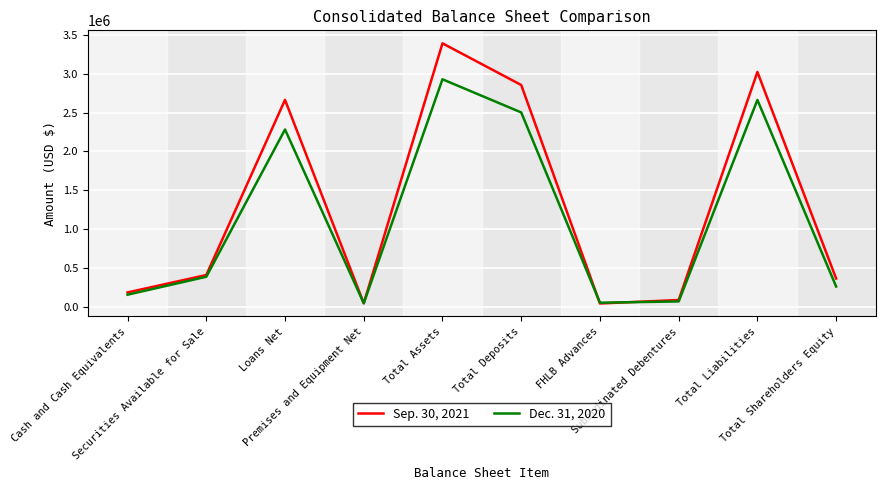

List the series in order of their overall mean, highest first.

Sep. 30, 2021, Dec. 31, 2020